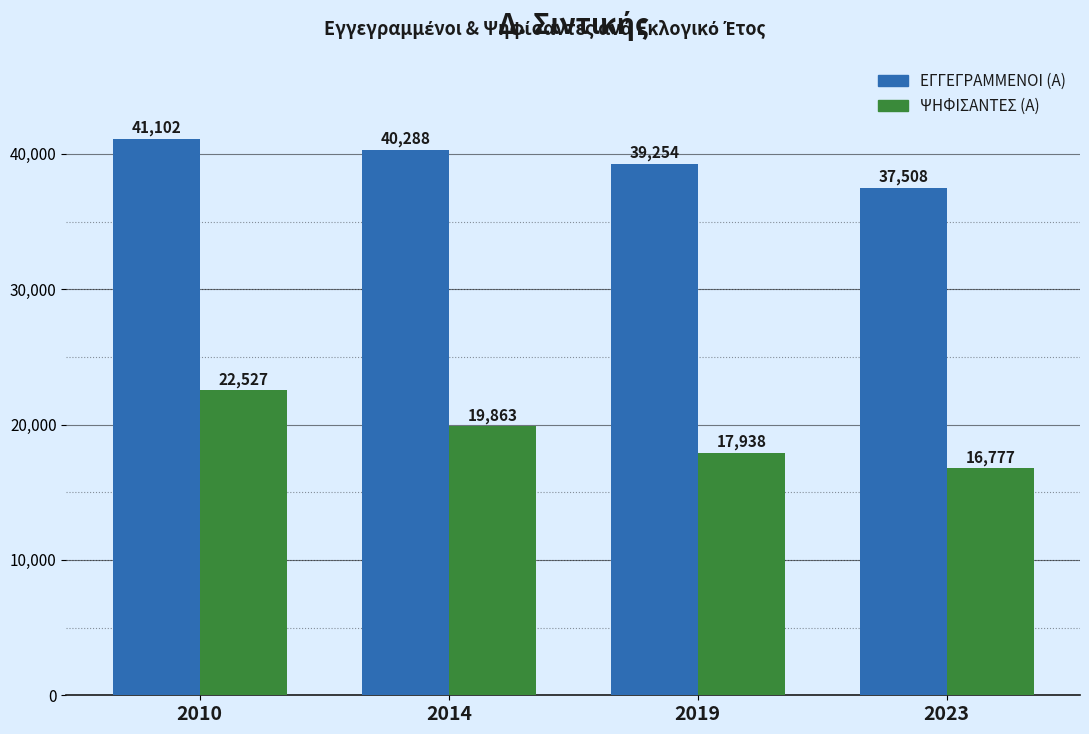

What is the difference between the maximum and minimum values in the ΨΗΦΙΣΑΝΤΕΣ (Α) series?

5750